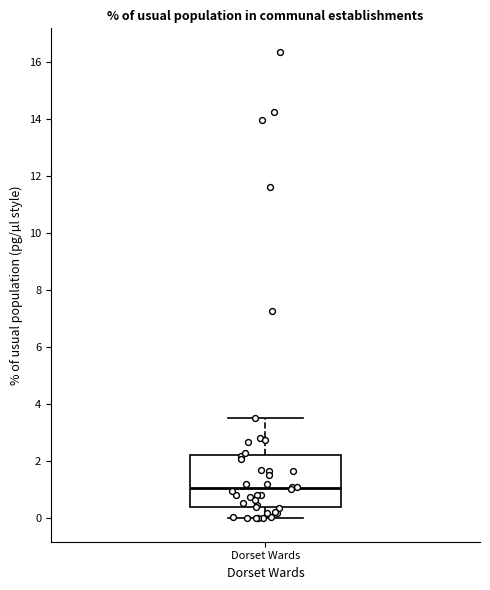

Transcribe this box plot: give where the median line is, the range the box spans, and where the two whiskers end, as read against the y-axis. The values are not printed on the chart, so give them approximately, as read against the axis.

median 1.0, box 0.4 to 2.2, whiskers 0.0 to 3.6